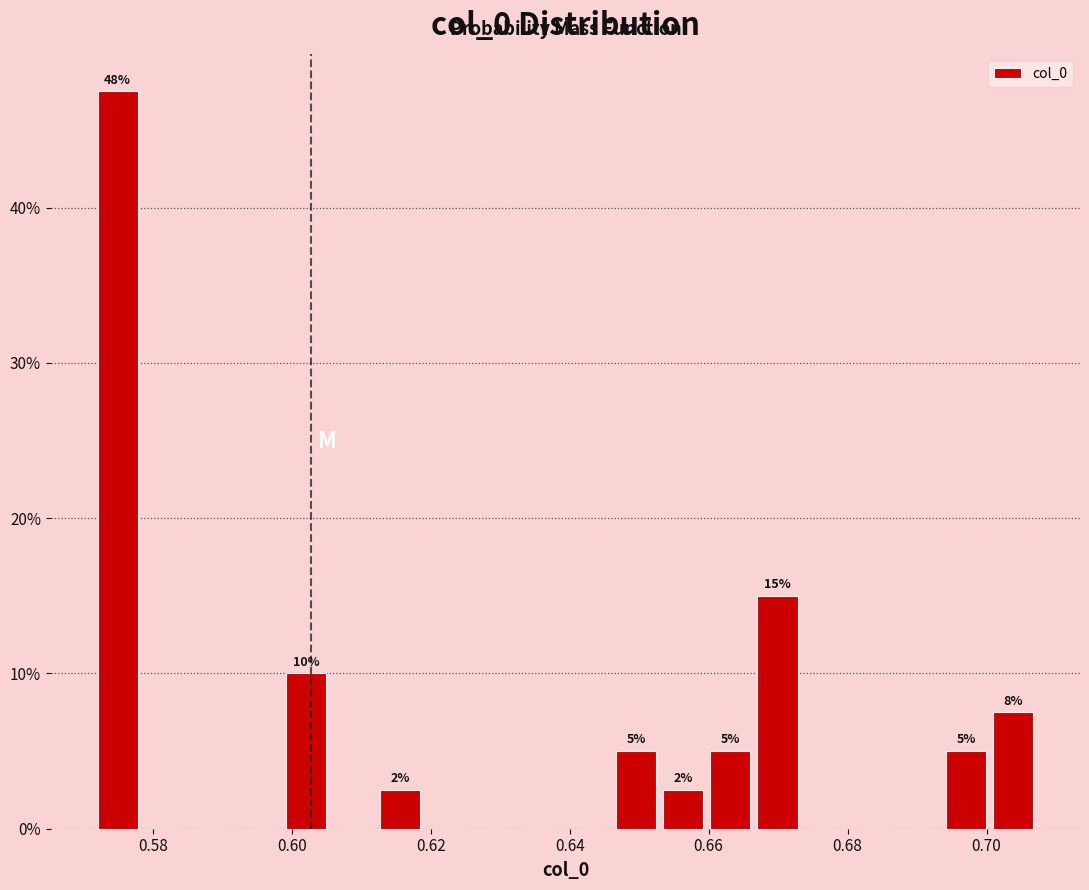

Around what value on the x-axis is the tallest bar? Give the approximate position of its centre, as read against the axis.

0.574